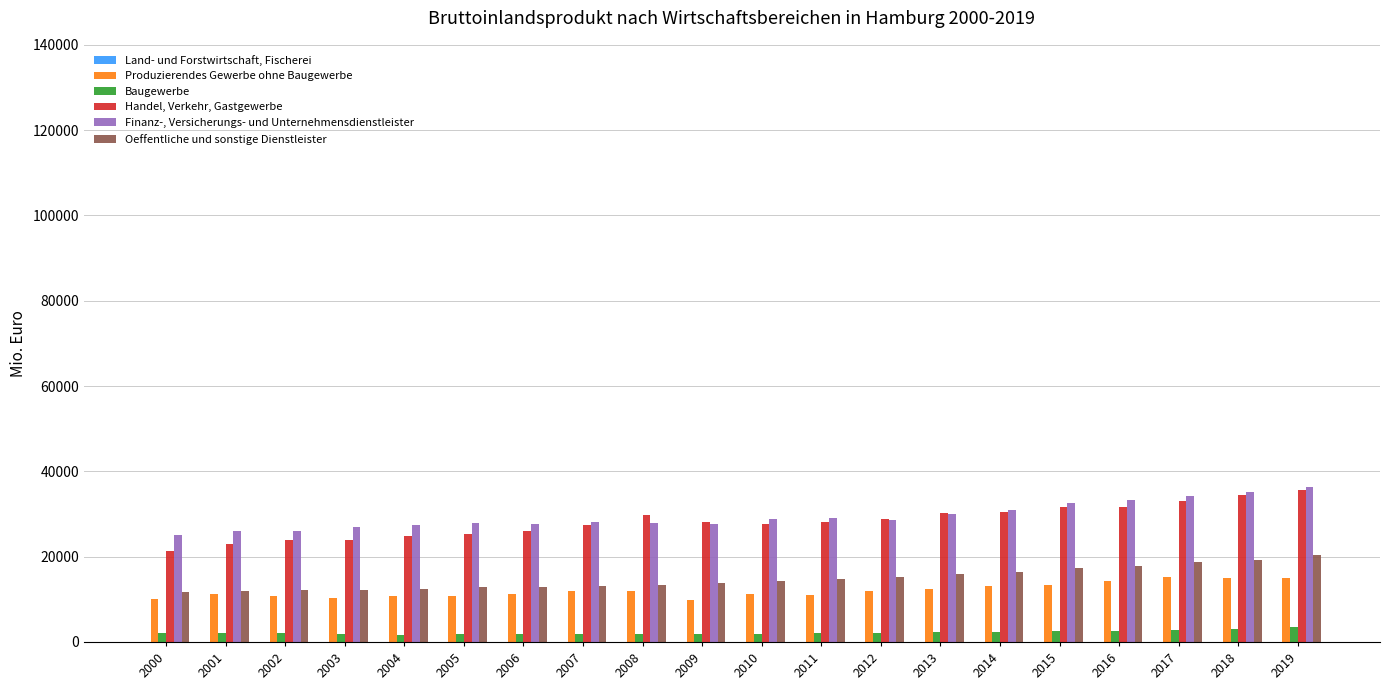

The value of Produzierendes Gewerbe ohne Baugewerbe at 2015 is 13252.1. True or false?

True